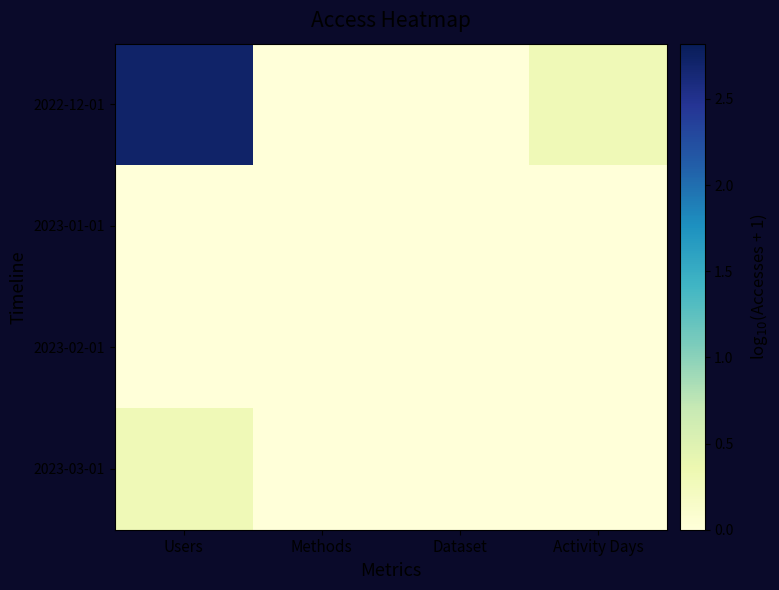

Rank the series at Activity Days from lowest to highest value.

2023-01-01, 2023-02-01, 2023-03-01, 2022-12-01